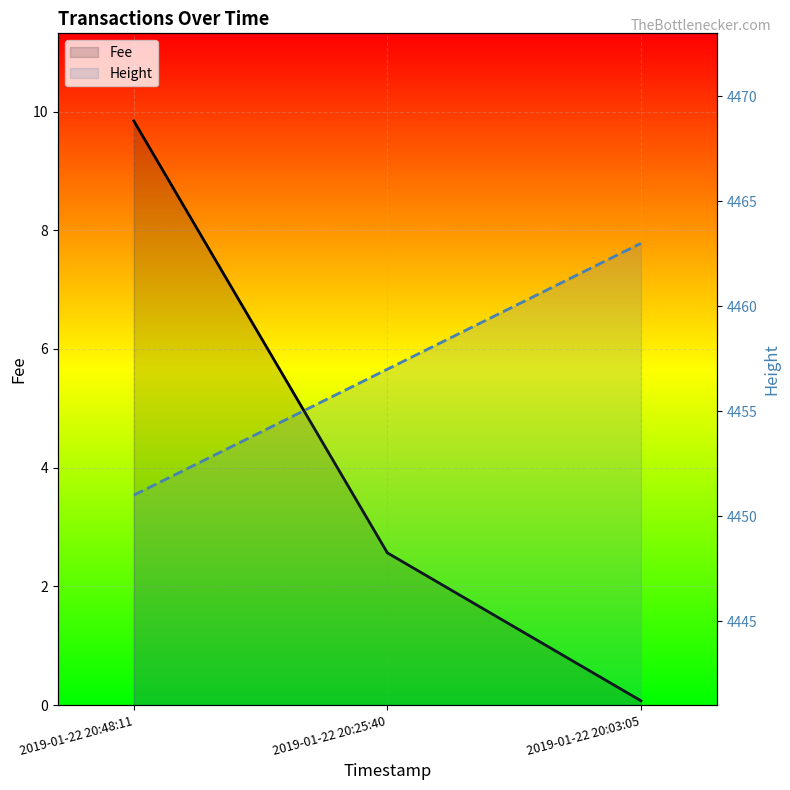

What is the sum of all Fee values?

12.5